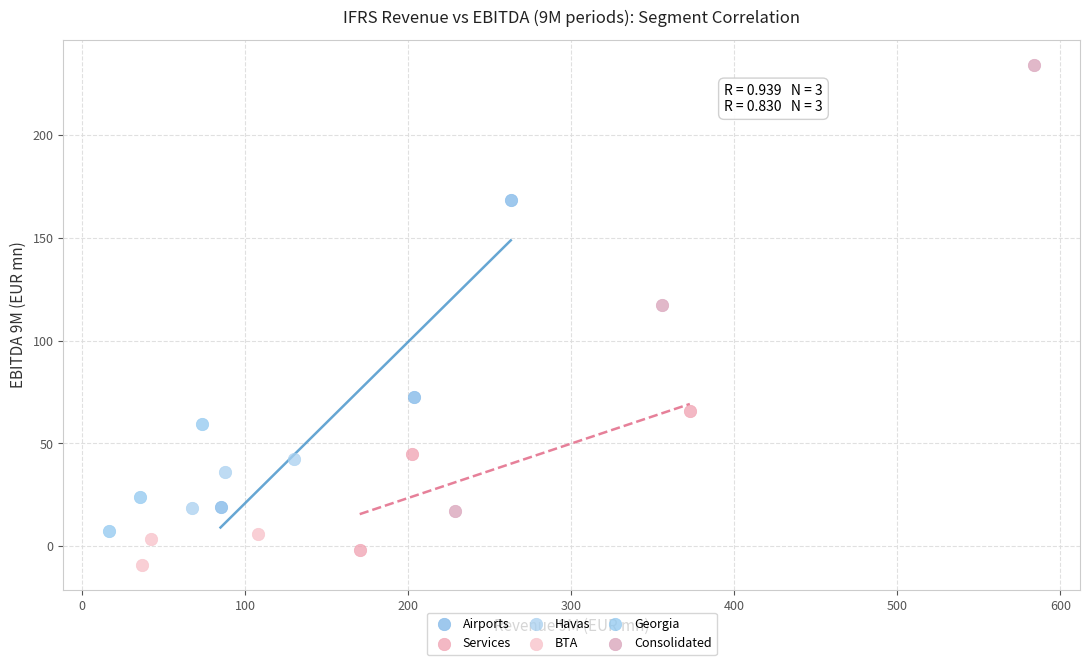

What are all the series names shown in the legend?

Airports, Services, Havas, BTA, Georgia, Consolidated